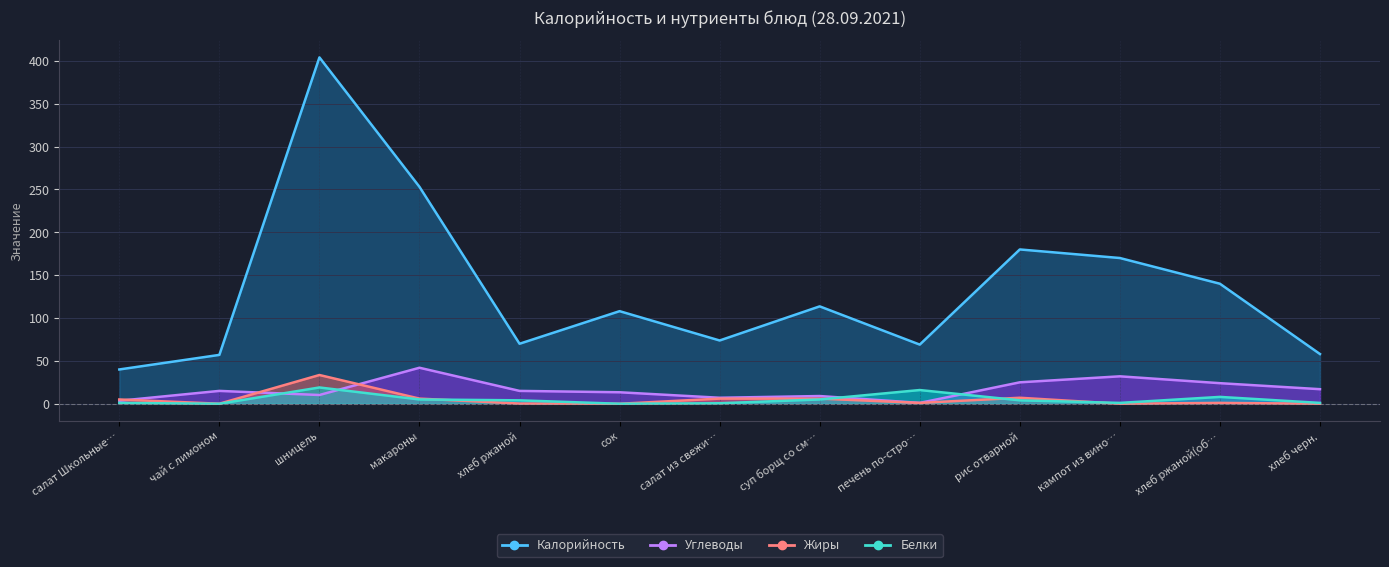

What is the total value across all series at шницель?

466.8